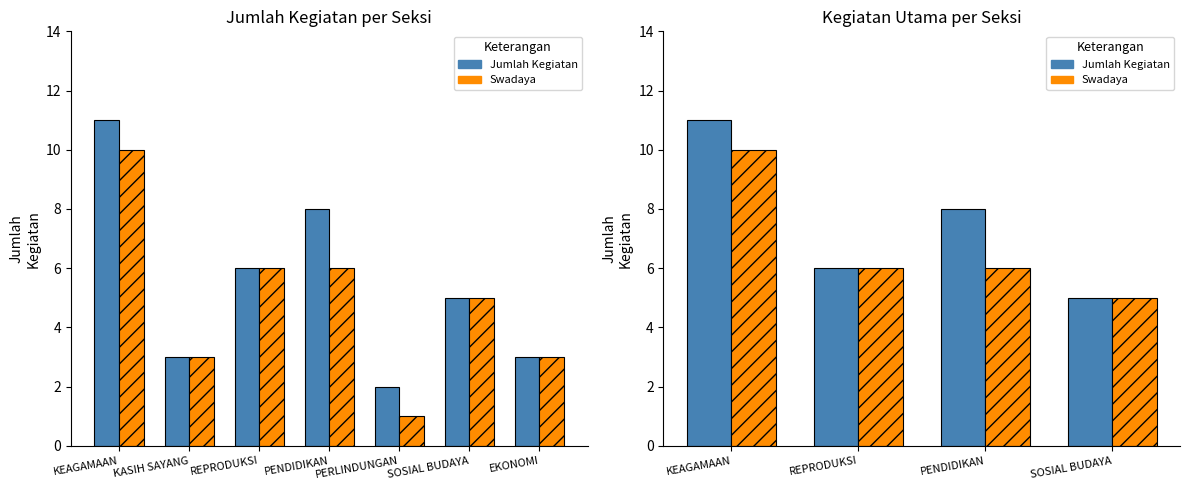

How many values in the Swadaya series exceed 6?

1